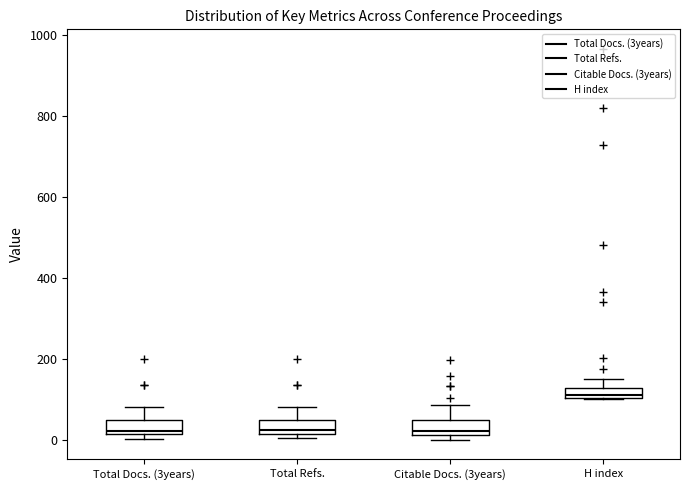

Where does the upper whisker of the box for Citable Docs. (3years) end on the y-axis? The values are not printed on the chart, so give them approximately, as read against the axis.

80